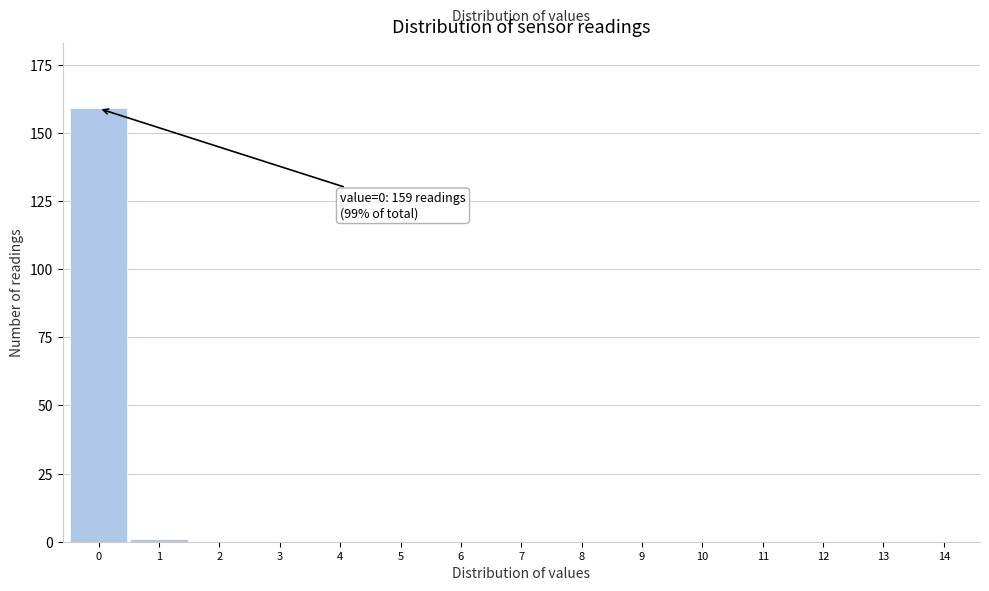

Reading right to left, extract all data points from this chart.

14=0	13=0	12=0	11=0	10=0	9=0	8=0	7=0	6=0	5=0	4=0	3=0	2=0	1=1	0=159